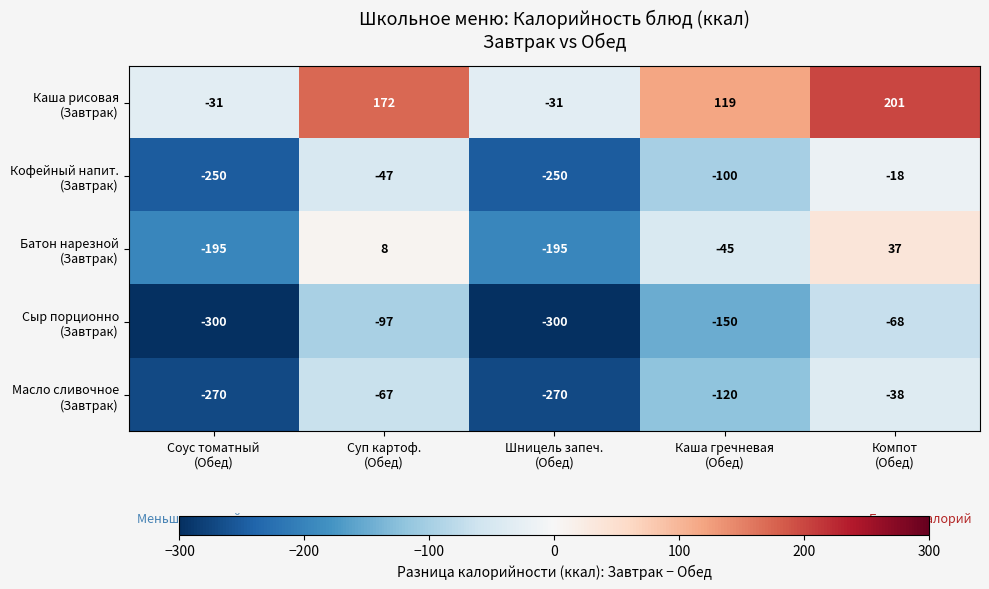

What is the minimum value shown in the chart?

-300